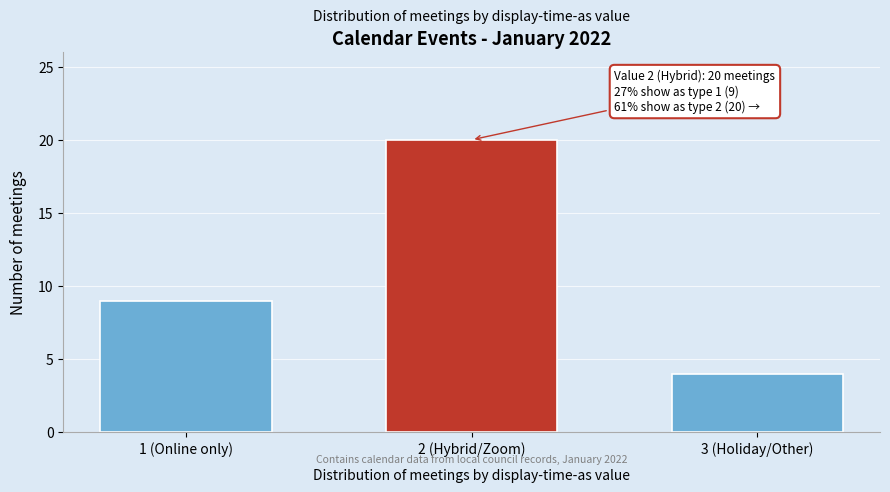

Reading right to left, extract all data points from this chart.

3 (Holiday/Other)=4	2 (Hybrid/Zoom)=20	1 (Online only)=9